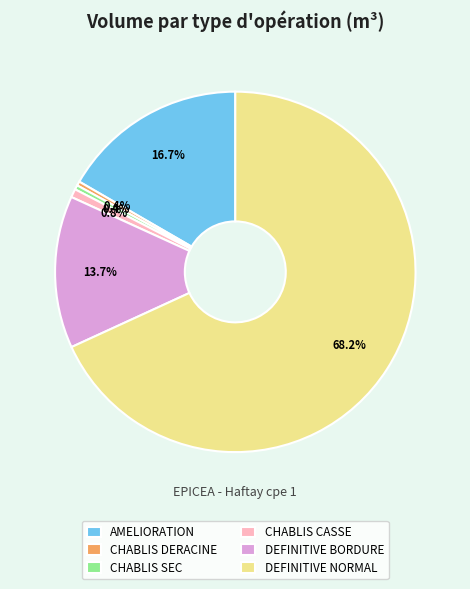

What is the largest slice in the pie chart?

DEFINITIVE NORMAL